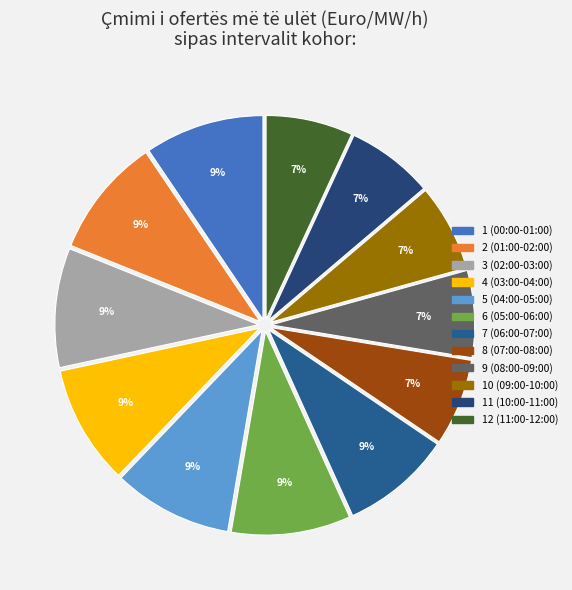

To the nearest percent, what is the difference between the largest and smallest slice percentages?

3%